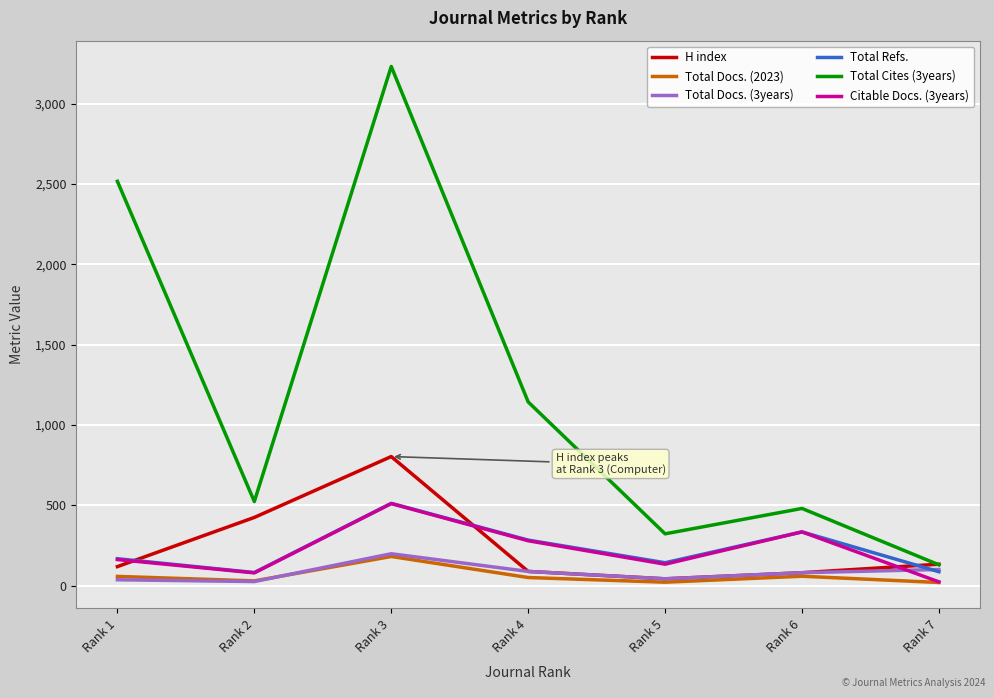

What is the difference between the Total Refs. values at Rank 4 and Rank 5?

141